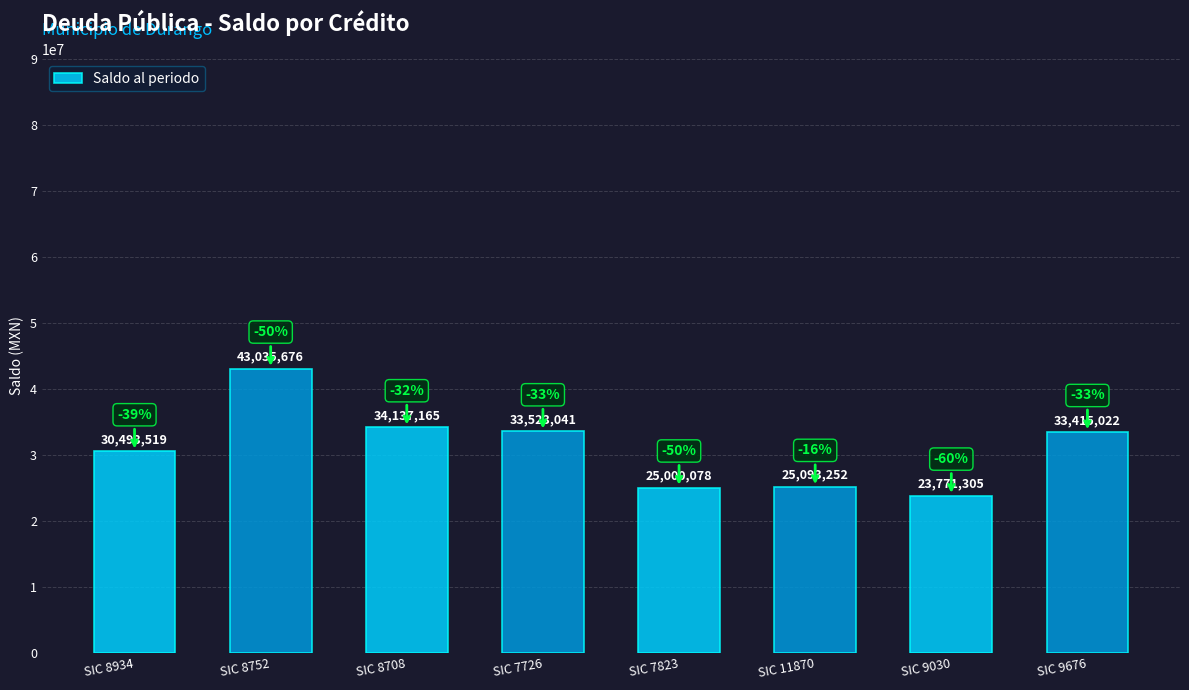

What is the smallest value displayed?

23771304.6